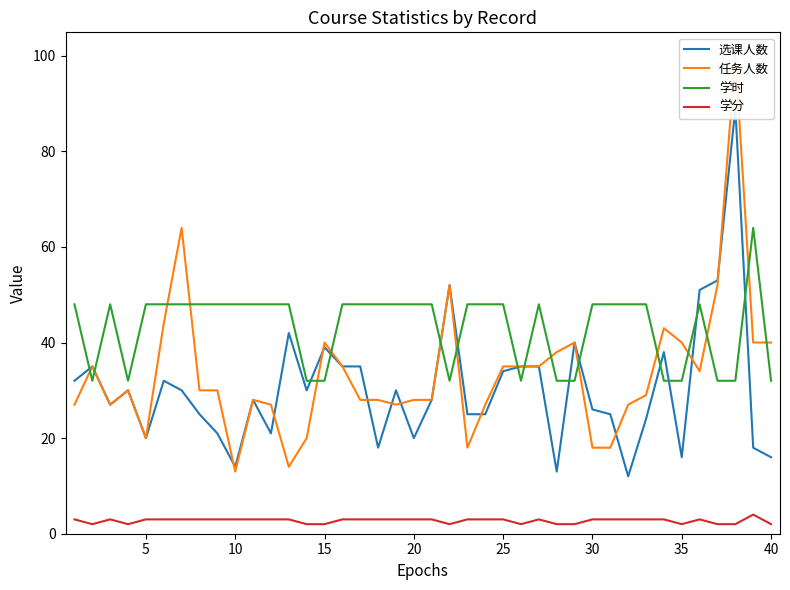

What is the total value across all series at 15?

94